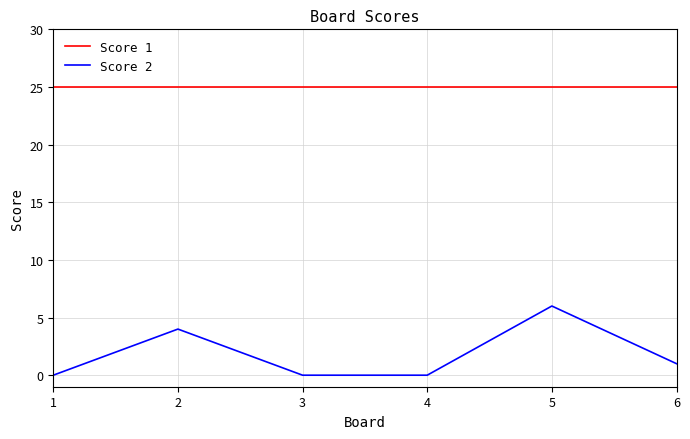

What is the lowest value of the Score 1 series?

25